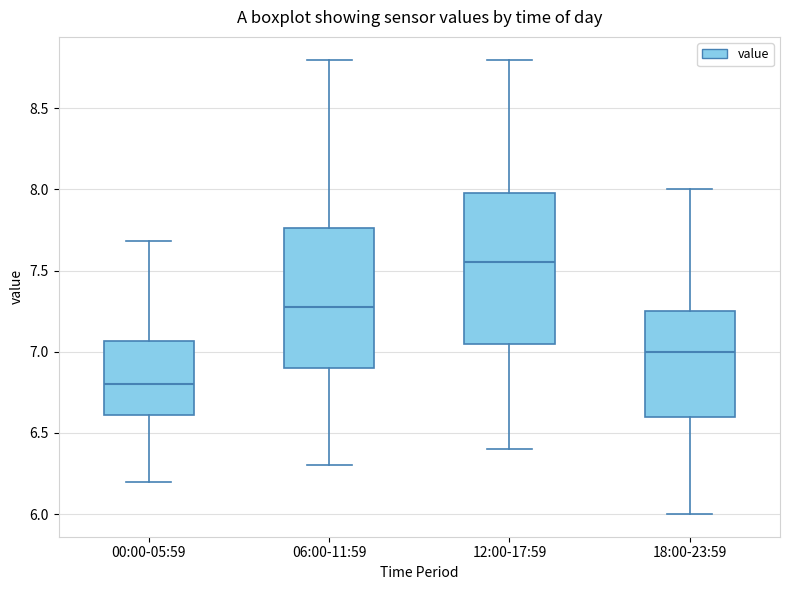

Reading left to right, transcribe this box plot: for each box, give where its median line is, the range the box spans, and where its two whiskers end, as read against the y-axis. The values are not printed on the chart, so give them approximately, as read against the axis.

00:00-05:59: median 6.80, box 6.60 to 7.05, whiskers 6.20 to 7.70
06:00-11:59: median 7.30, box 6.90 to 7.75, whiskers 6.30 to 8.80
12:00-17:59: median 7.55, box 7.05 to 8.00, whiskers 6.40 to 8.80
18:00-23:59: median 7.00, box 6.60 to 7.25, whiskers 6.00 to 8.00